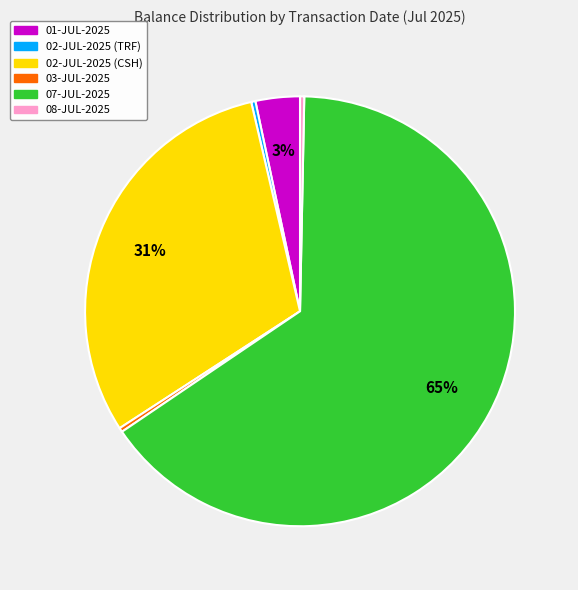

Does any single category account for the majority?

Yes